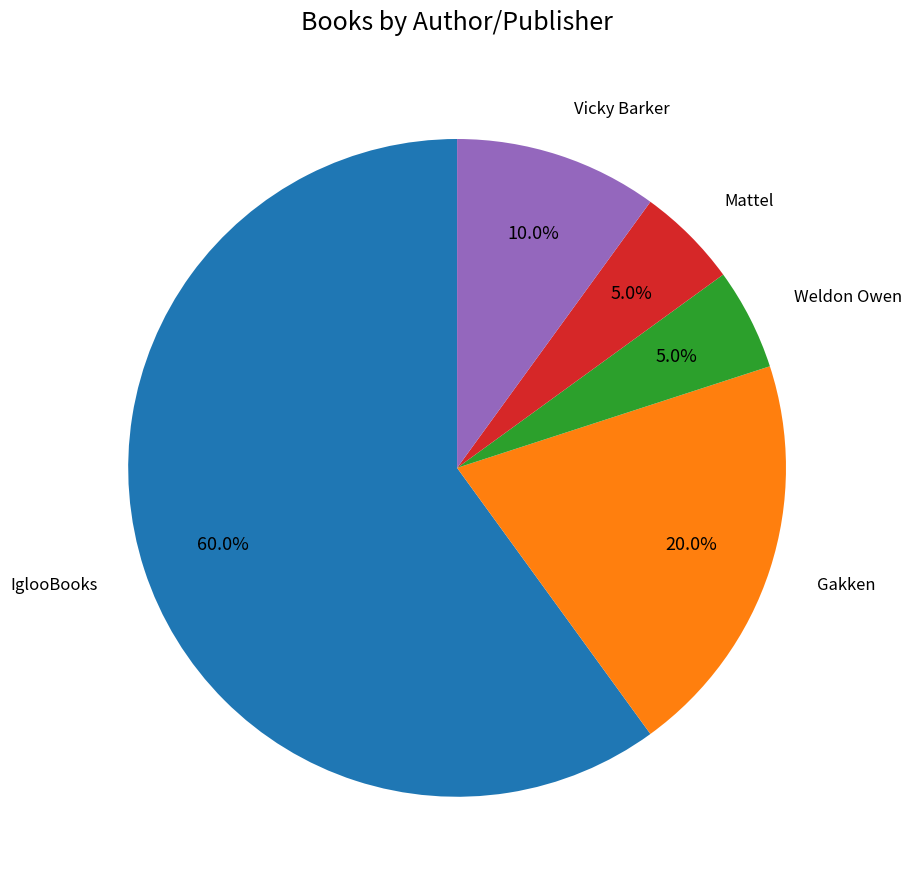

Is IglooBooks the majority of the pie?

Yes